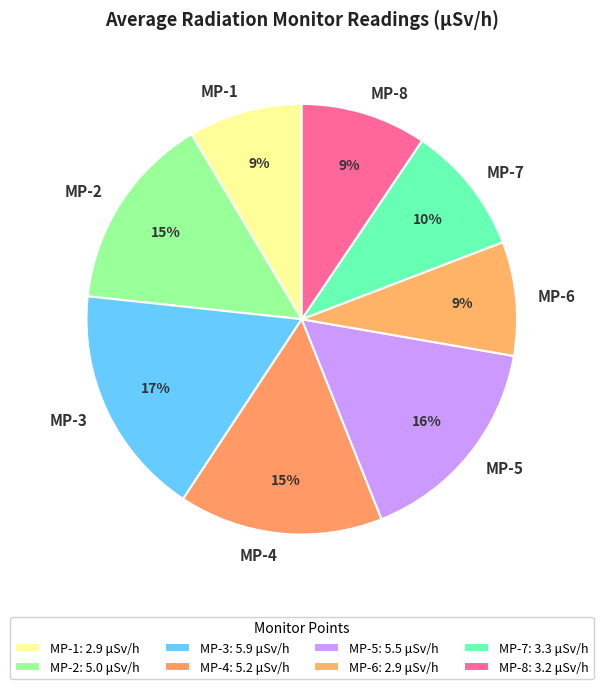

To the nearest percent, what portion does MP-6 represent?

9%